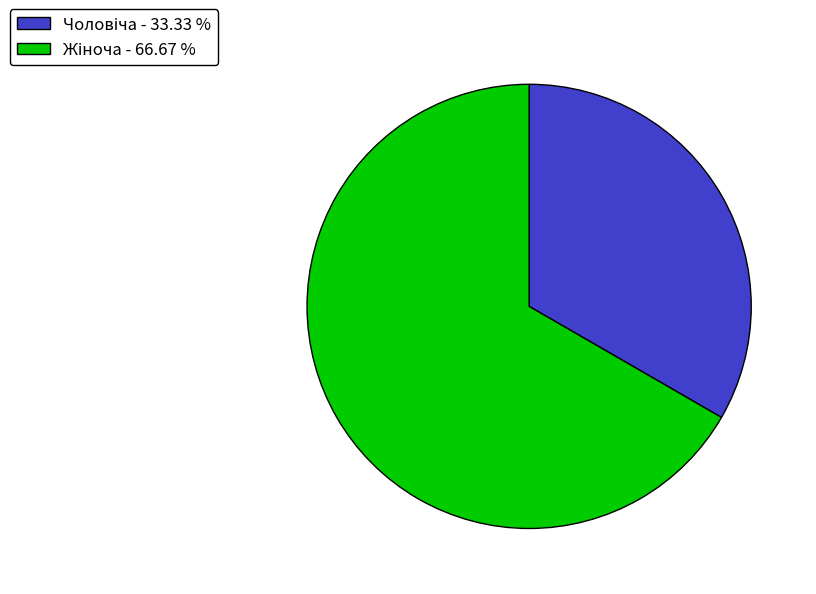

Does any single category account for the majority?

Yes